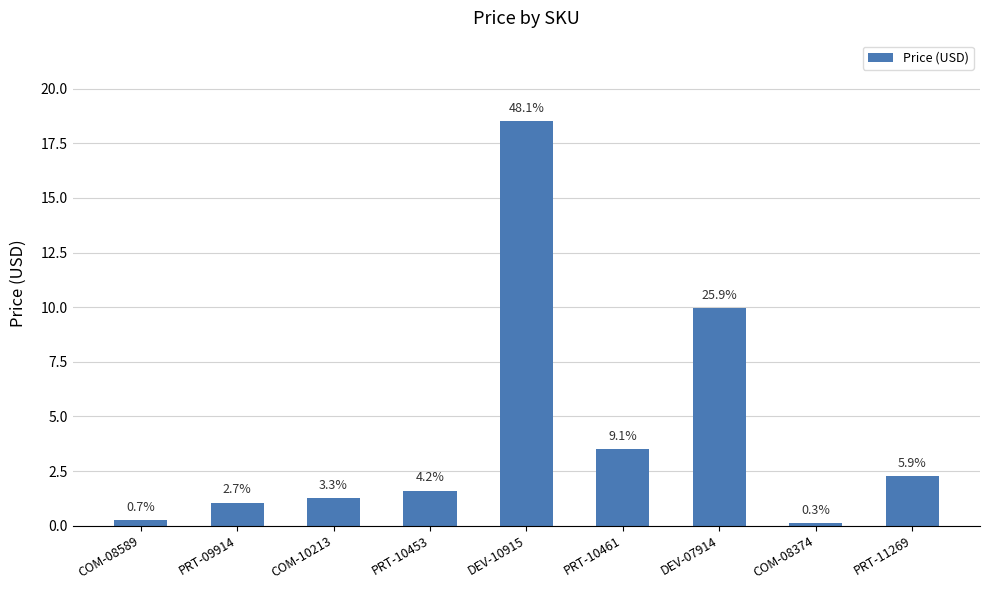

What position from the right is COM-08589?

9